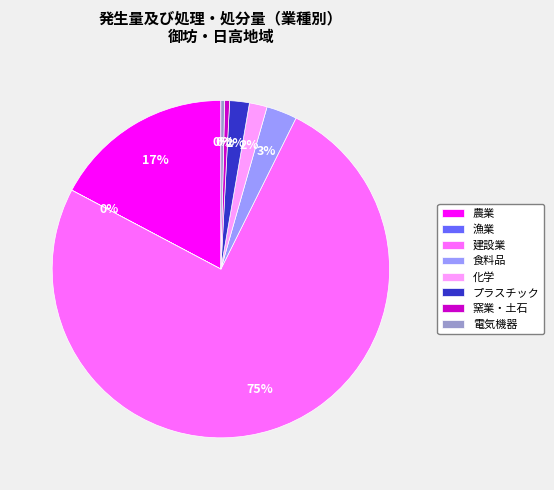

To the nearest percent, what percentage of the pie is プラスチック?

2%